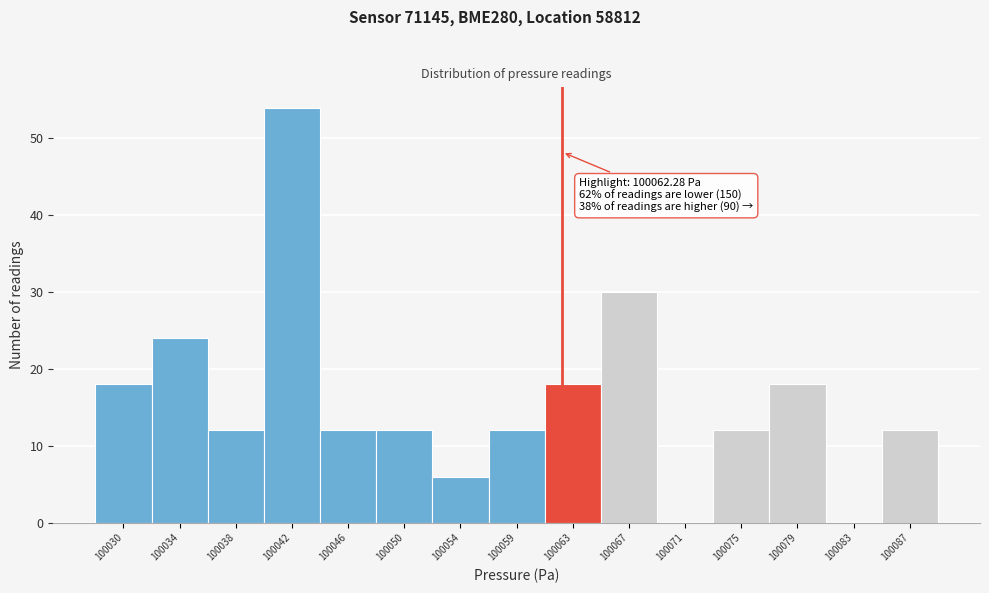

Reading left to right, list all the values displayed in this chart.

100030=18	100034=24	100038=12	100042=54	100046=12	100050=12	100054=6	100059=12	100063=18	100067=30	100071=0	100075=12	100079=18	100083=0	100087=12